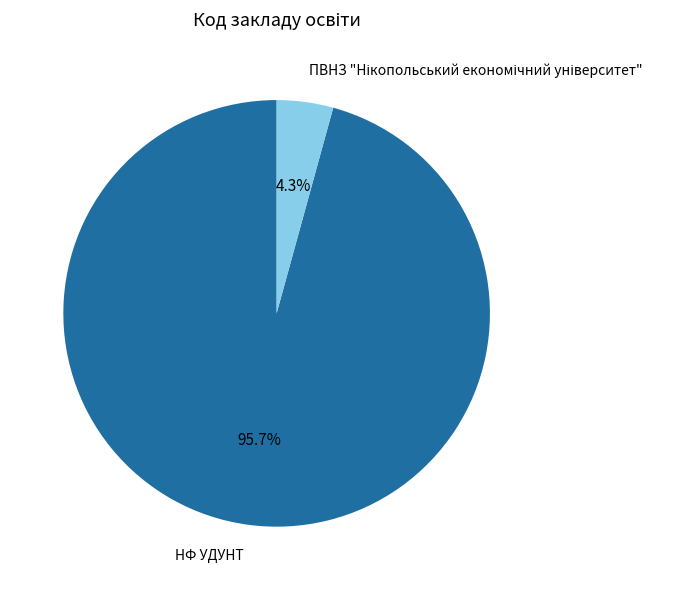

What percentage is the НФ УДУНТ slice, to the nearest percent?

96%